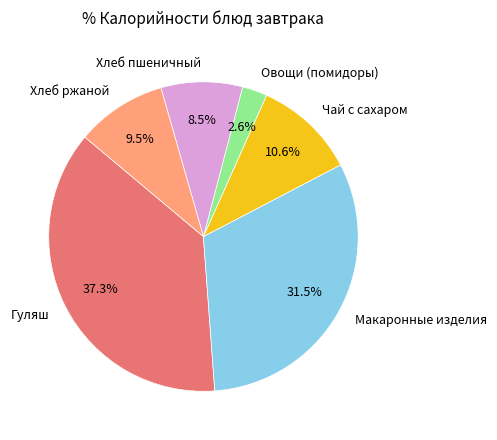

Which category has the smallest portion of the pie?

Овощи (помидоры)